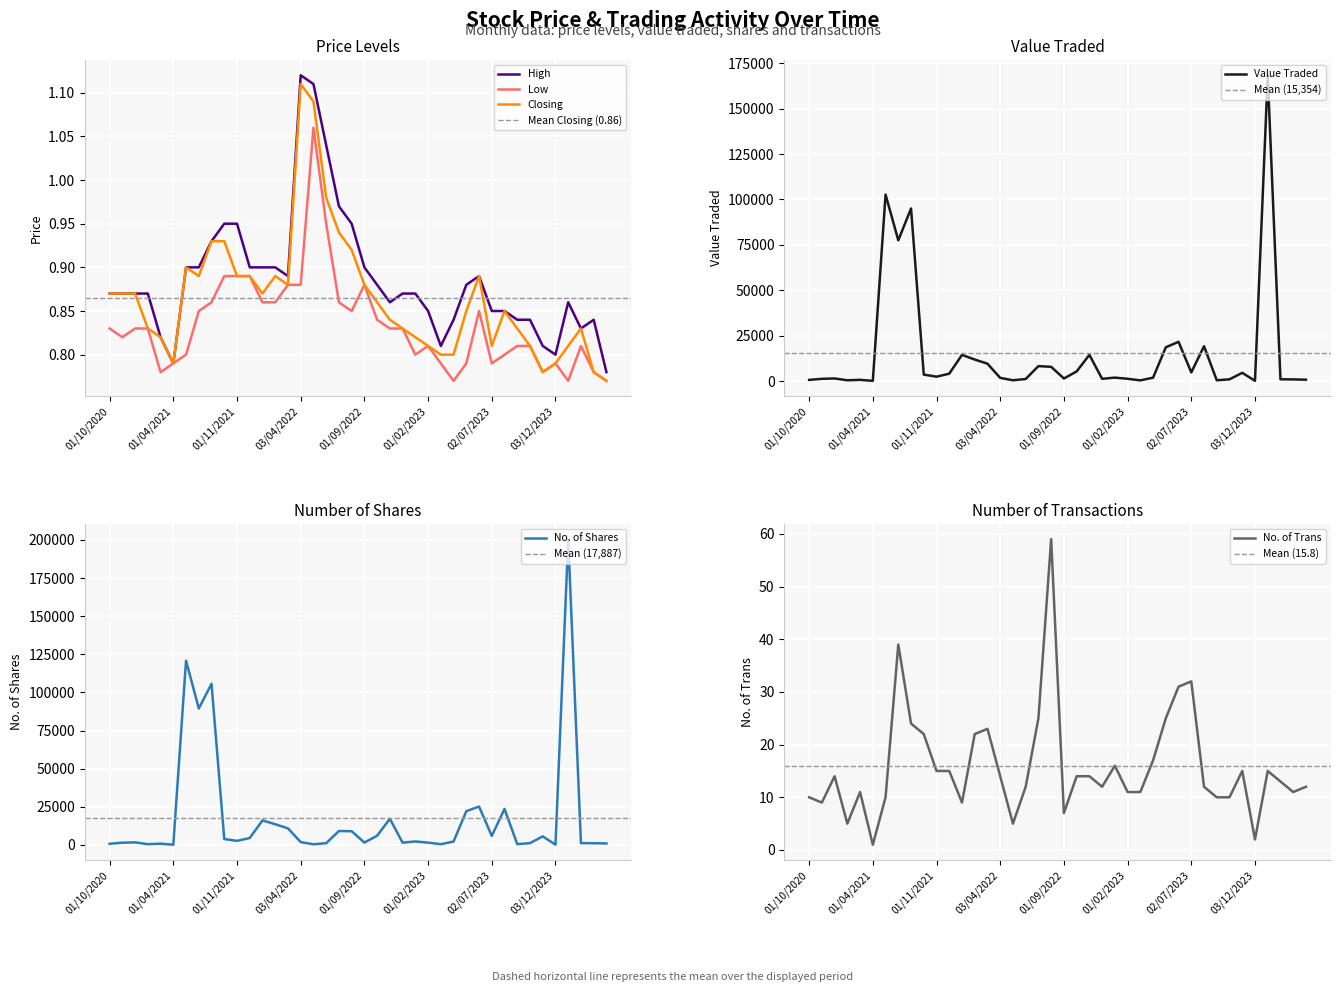

Is the value of Low at 04/06/2023 greater than the value of Value Traded at 01/09/2022?

No